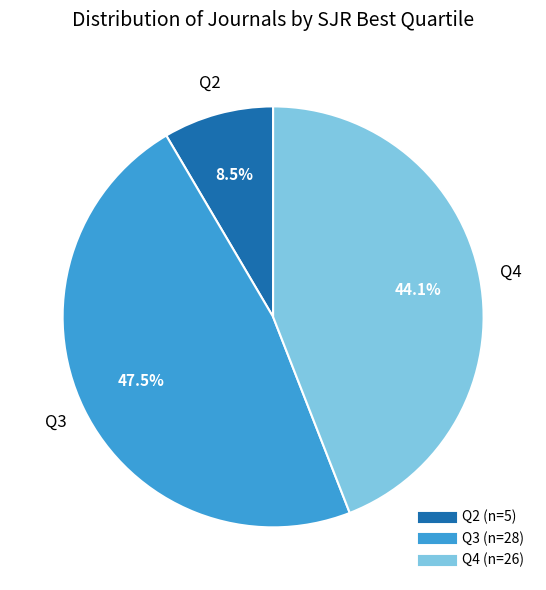

Is there any slice that represents more than half of the pie?

No